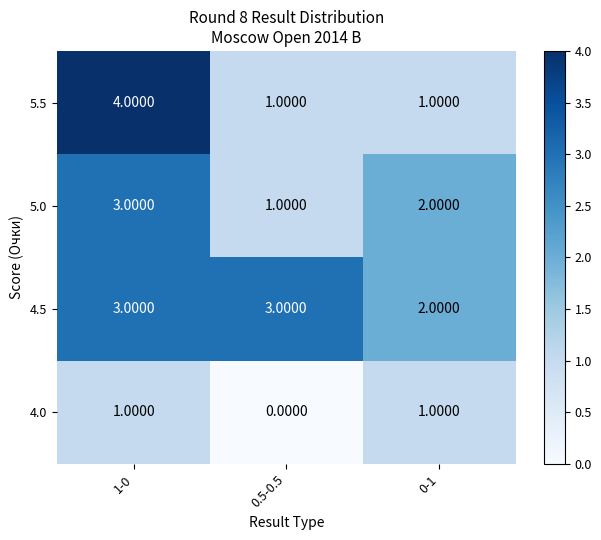

What is the total value across all series at 0-1?

6